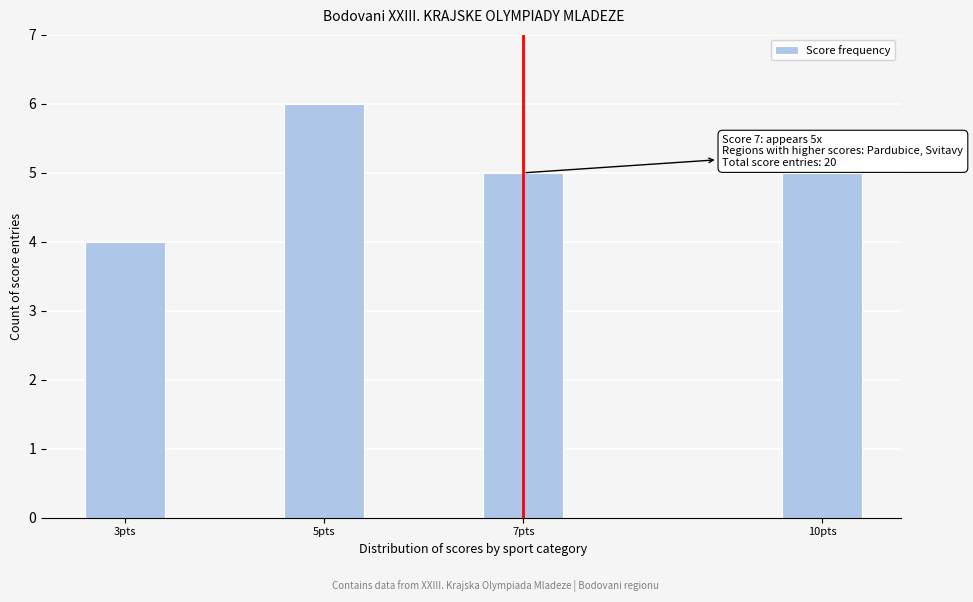

Reading left to right, transcribe all the data shown in this chart.

4	6	5	5